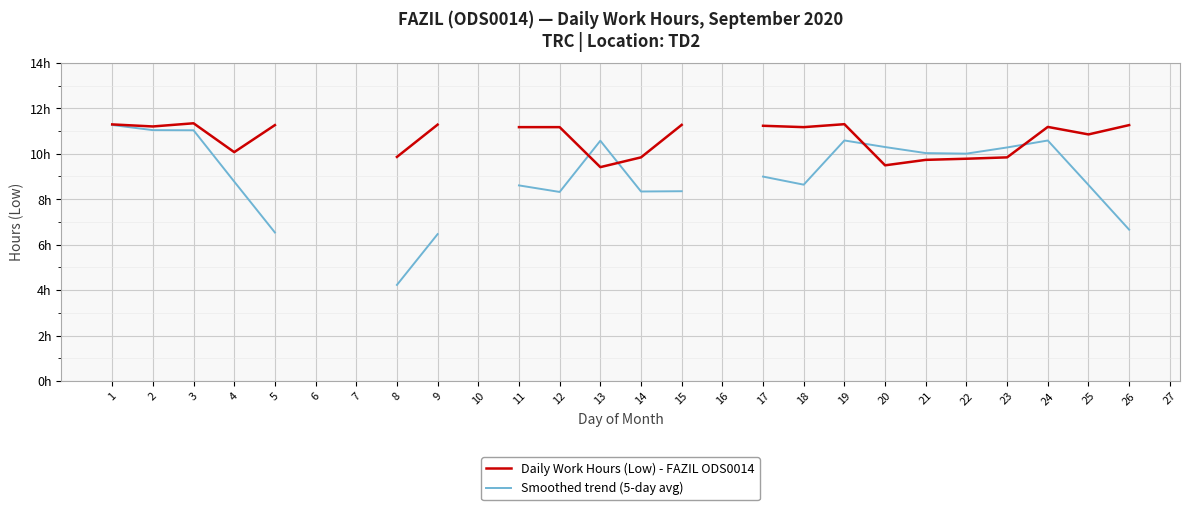

The Smoothed trend (5-day avg) series shows 5.5 at 2. True or false?

False